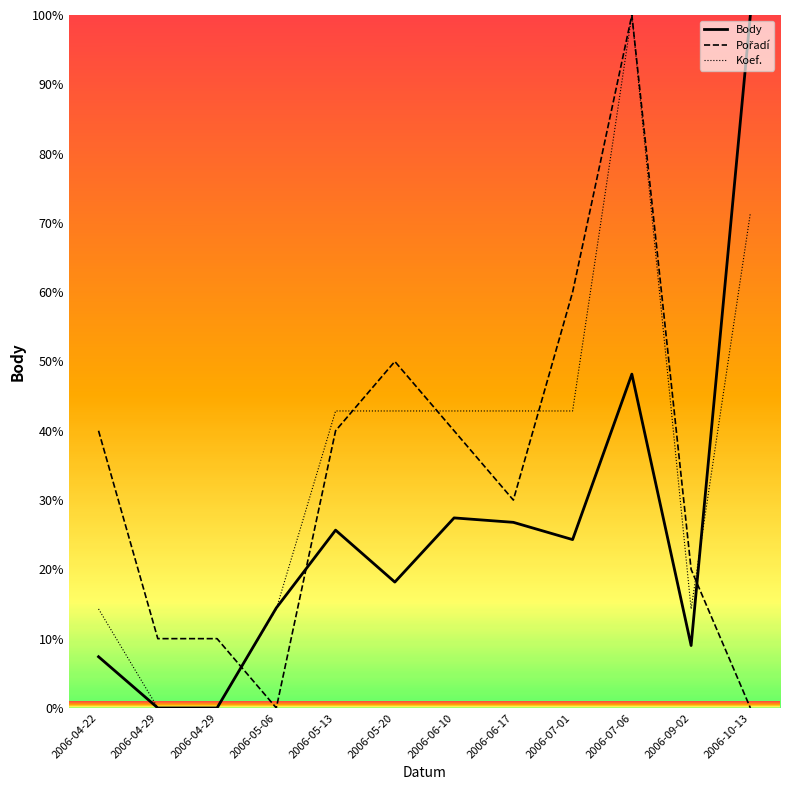

What is the label of the 3rd point from the right?

2006-07-06